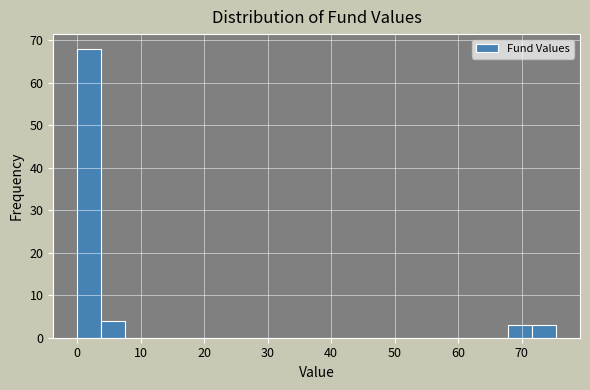

Read against the x-axis, roughly where is the centre of the tallest bar?

2